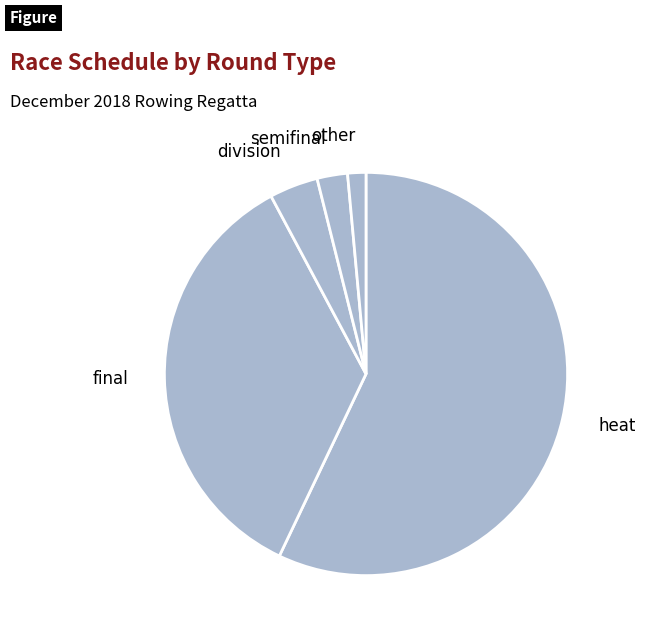

Which category has the smallest portion of the pie?

other